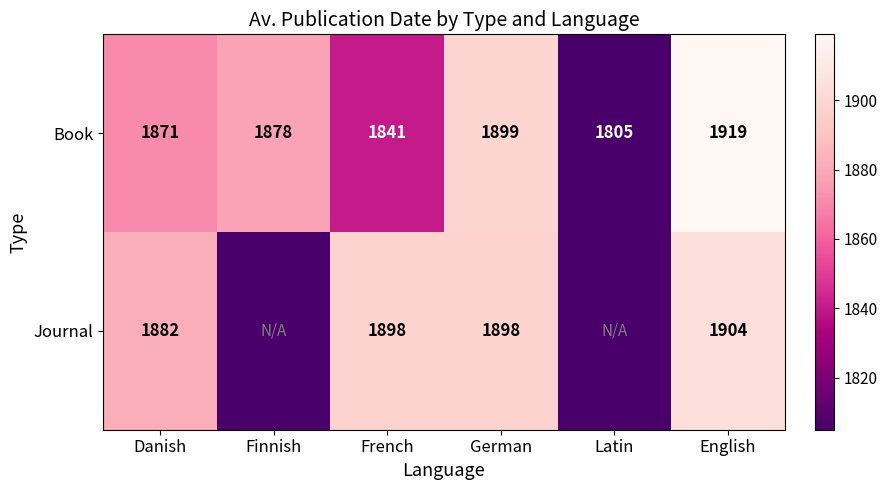

Rank the series at French from highest to lowest value.

Journal, Book